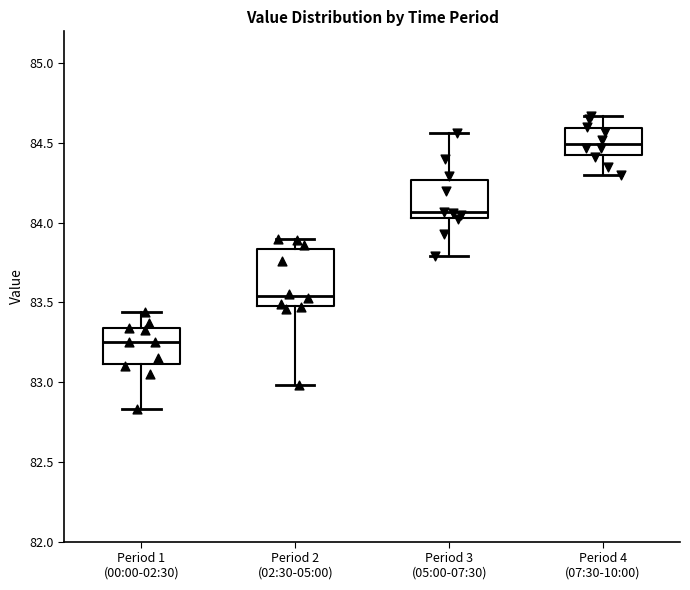

Reading left to right, read every box against the y-axis: the position of its median line, the range the box covers, and the ends of its whiskers. The values are not printed on the chart, so give them approximately, as read against the axis.

Period 1 (00:00-02:30): median 83.25, box 83.10 to 83.35, whiskers 82.85 to 83.45
Period 2 (02:30-05:00): median 83.55, box 83.50 to 83.85, whiskers 83.00 to 83.90
Period 3 (05:00-07:30): median 84.05 (just above the box's lower edge), box 84.05 to 84.25, whiskers 83.80 to 84.55
Period 4 (07:30-10:00): median 84.50, box 84.45 to 84.60, whiskers 84.30 to 84.65